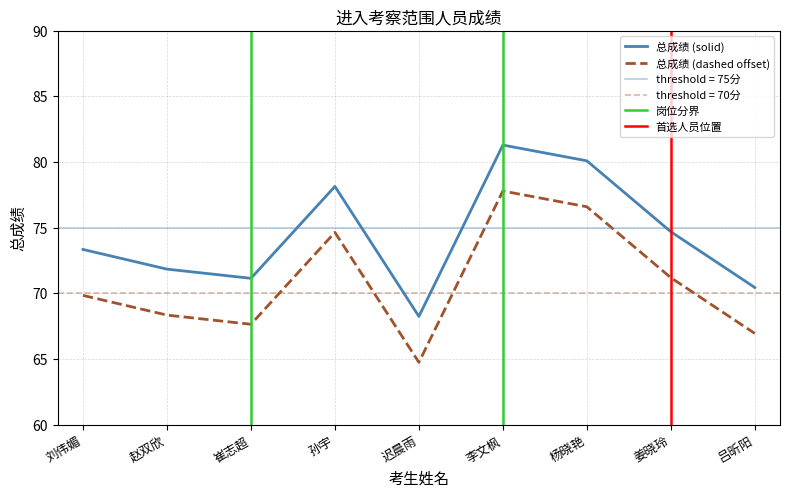

The value at 杨晓艳 is 50.7. True or false?

False